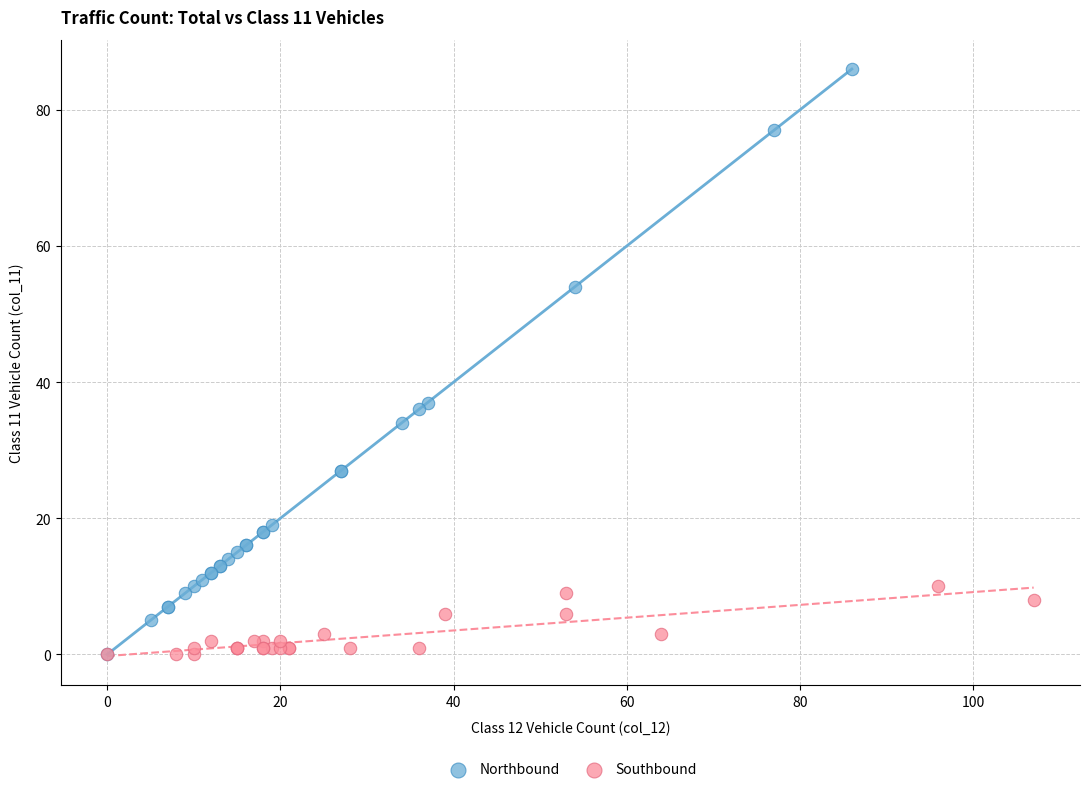

Which series has the largest Y range (max minus min)?

Northbound